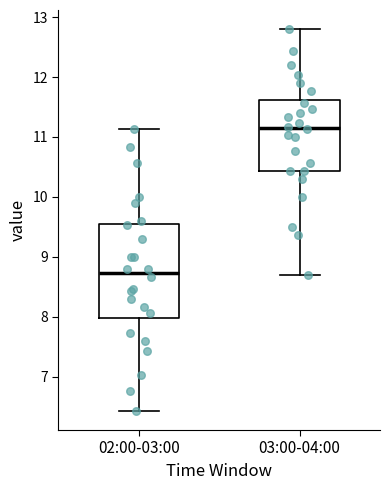

Where is the lower edge of the box for 03:00-04:00 on the y-axis? The values are not printed on the chart, so give them approximately, as read against the axis.

10.4